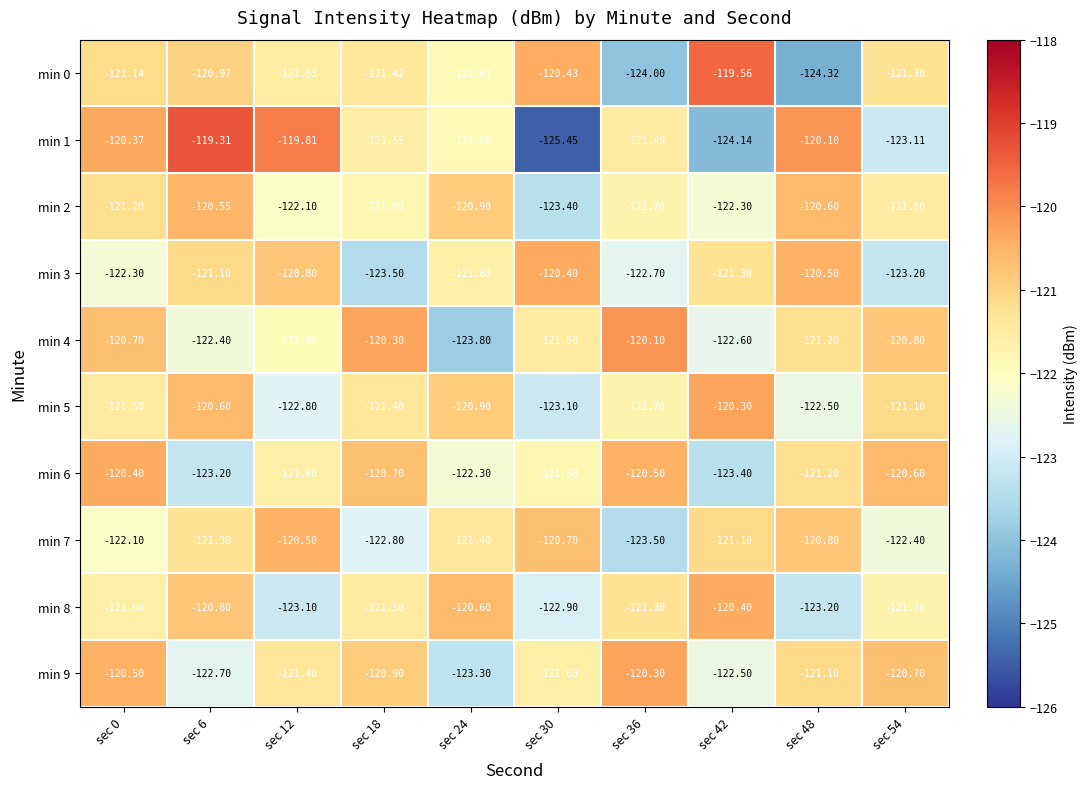

What is the difference between the highest and lowest values at sec 54?

2.6